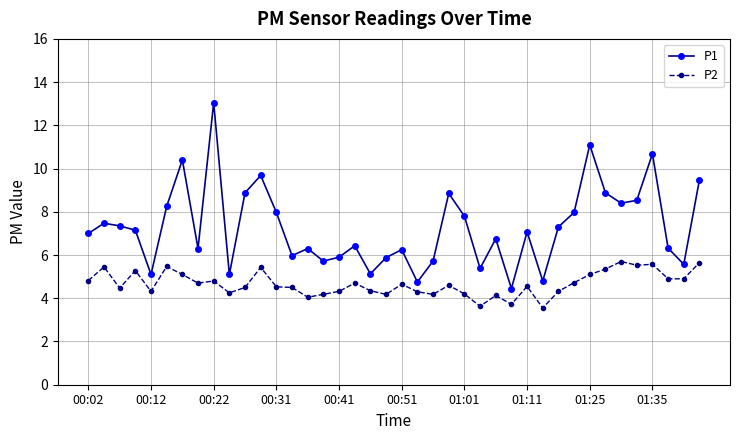

How many series are shown in this chart?

2